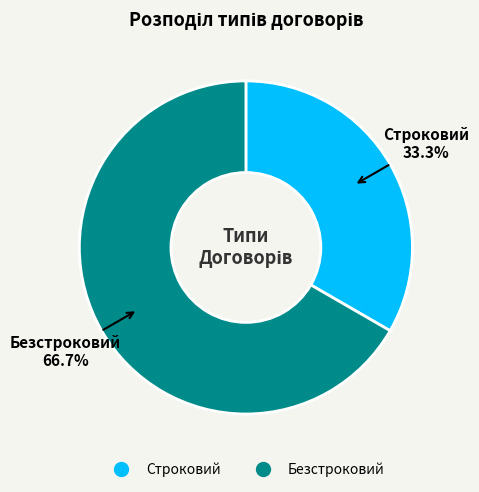

Combined, do Строковий and Безстроковий account for over 50%?

Yes